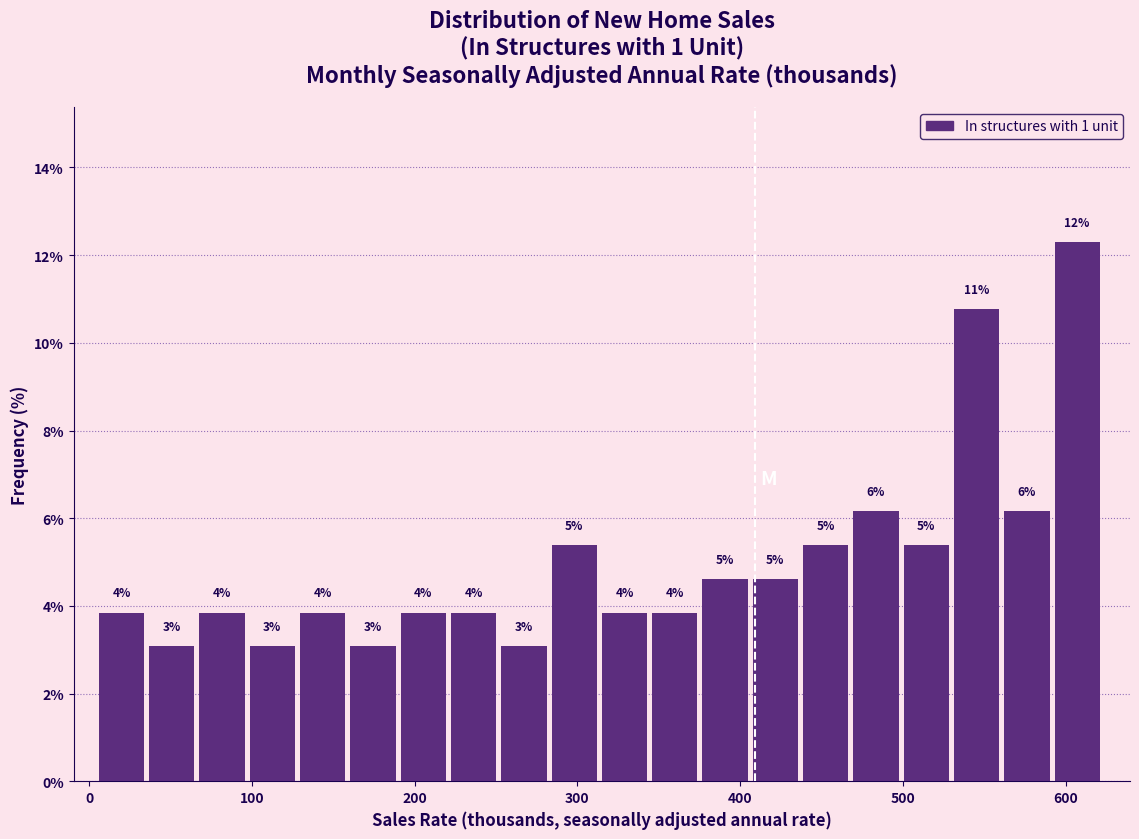

Read against the x-axis, roughly where is the centre of the tallest bar?

610